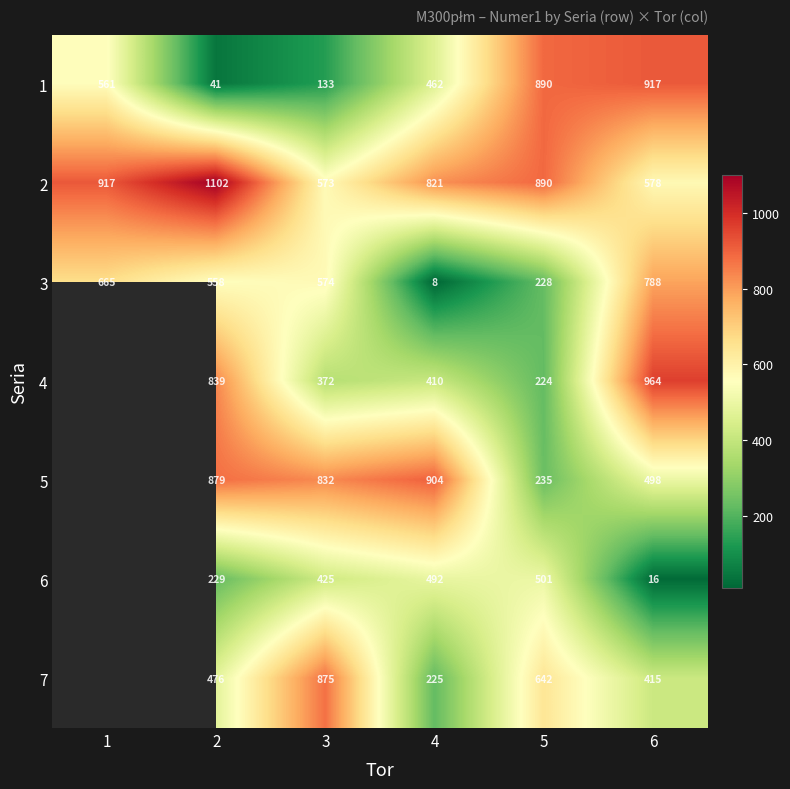

The value of 3 at 5 is 228. True or false?

True